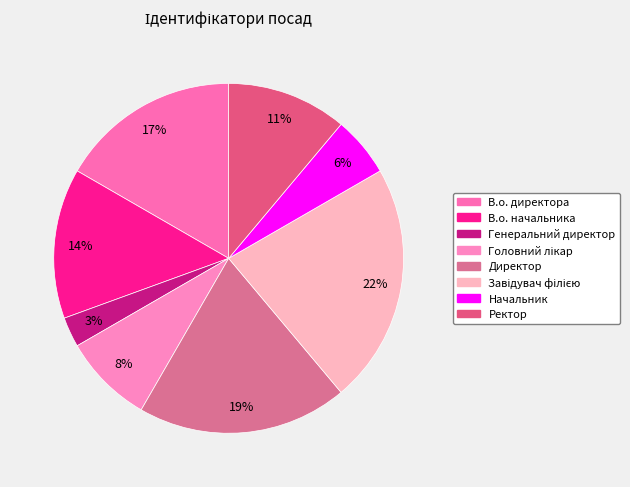

Combined, what portion of the pie is Головний лікар and Директор?

27.8%